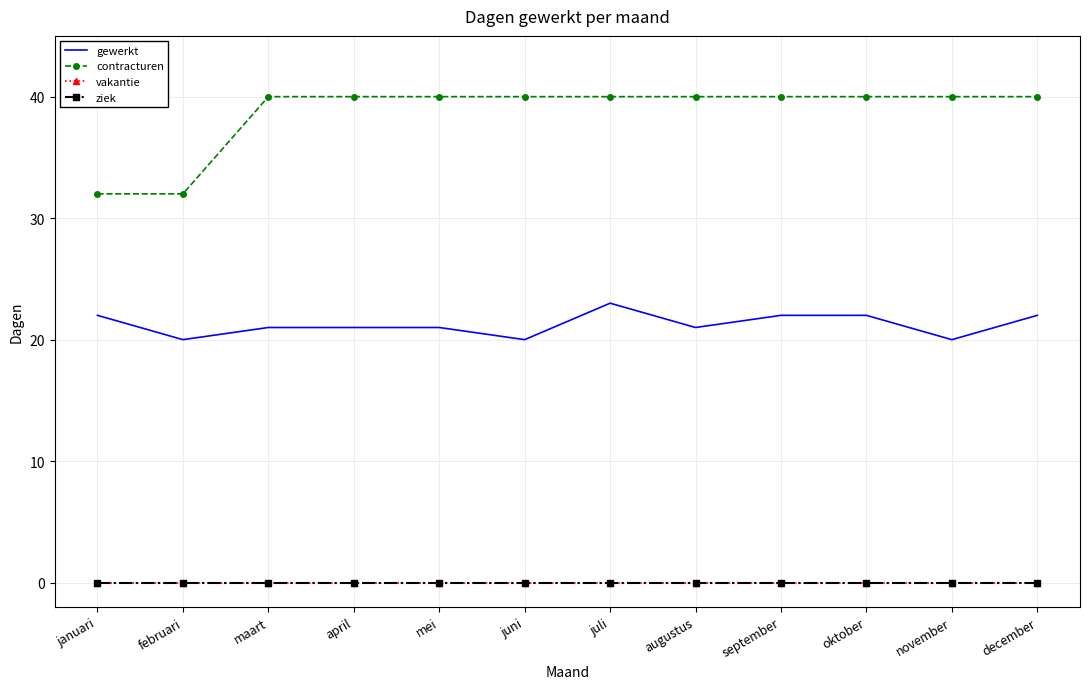

Is this an area chart (filled region under the line)?

No